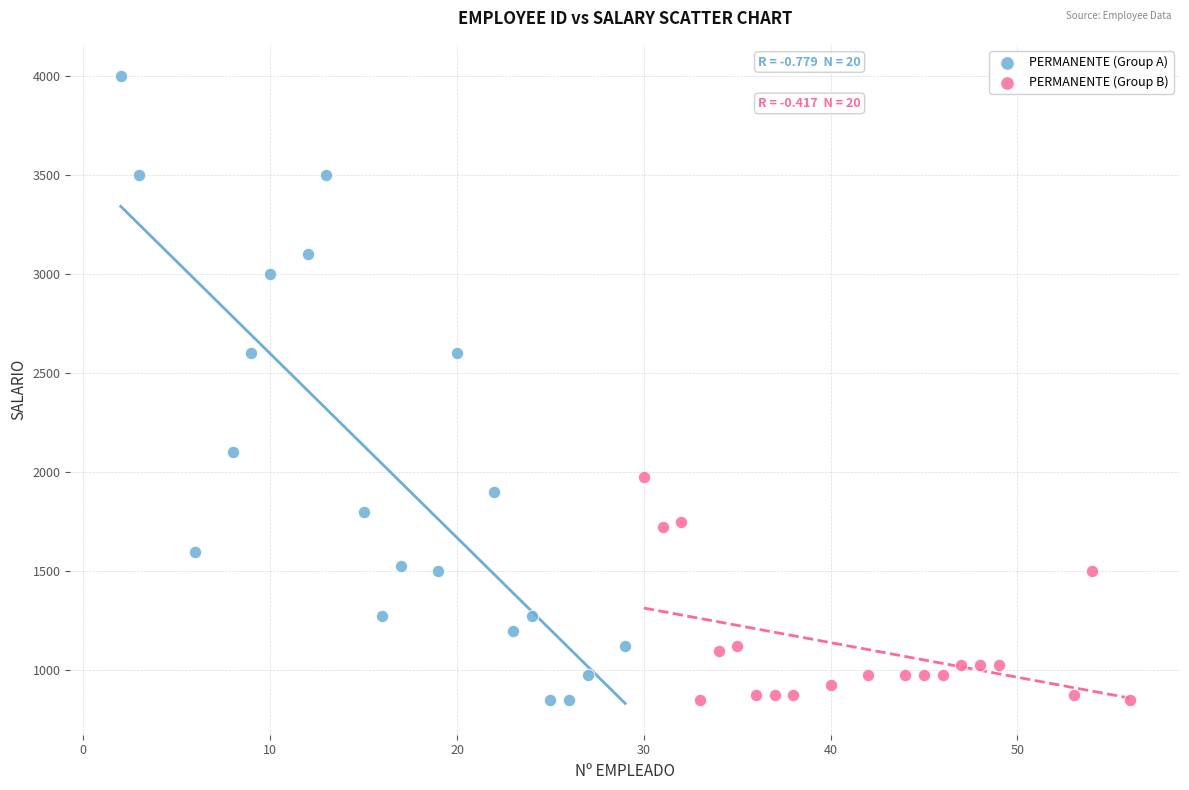

Which series has the widest spread of Y values?

PERMANENTE (Group A)